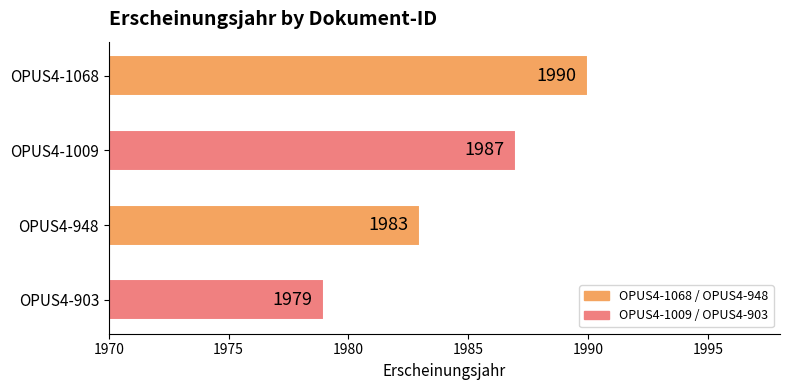

Rank the categories by value from highest to lowest.

OPUS4-1068, OPUS4-1009, OPUS4-948, OPUS4-903